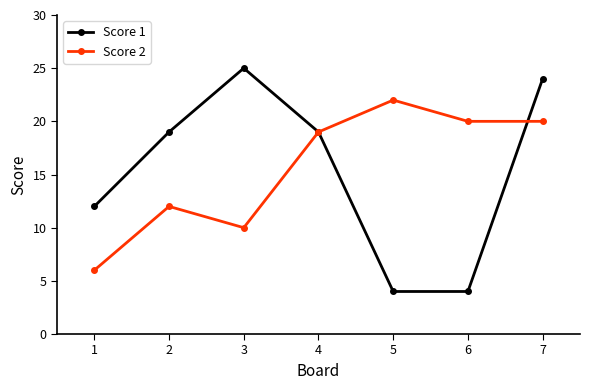

What is the difference between the maximum and minimum values in the Score 2 series?

16